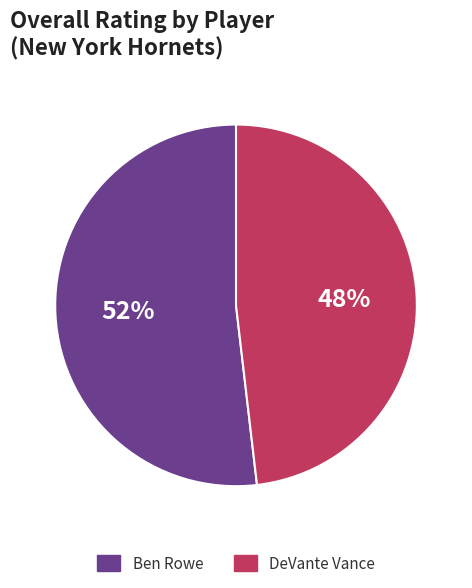

Which slice is the smallest?

DeVante Vance